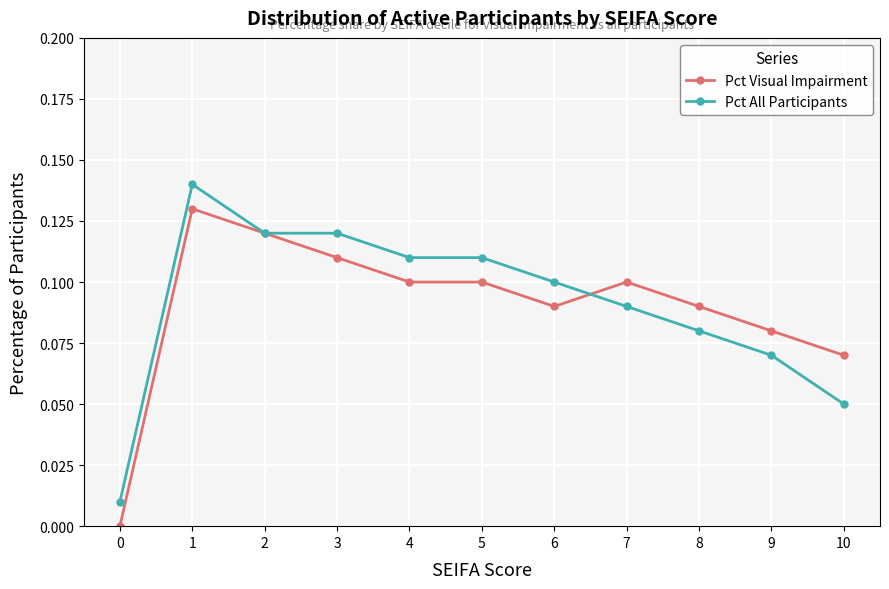

At which category does Pct Visual Impairment reach its first local peak?

1